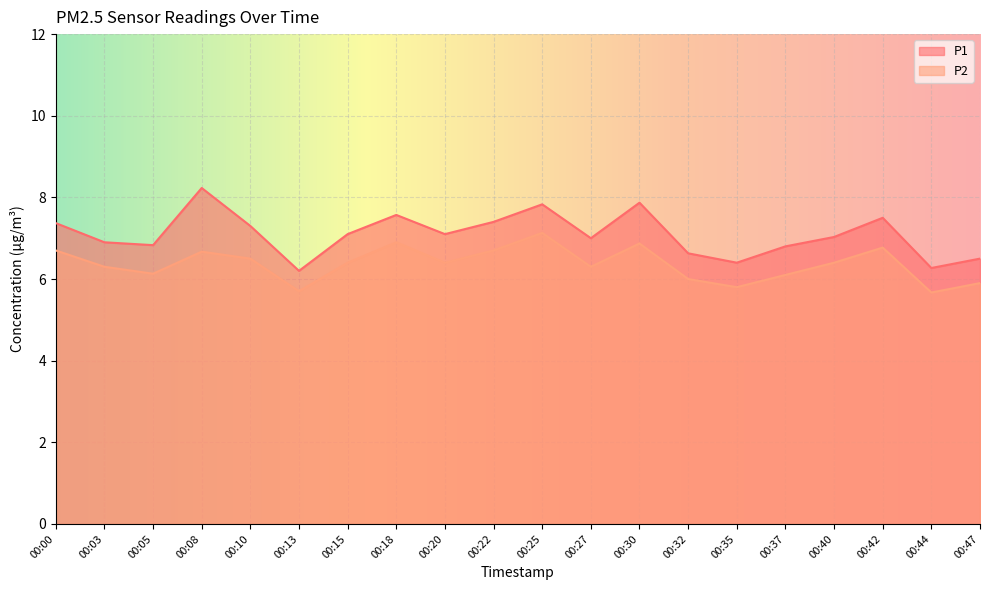

Which series has the largest total across all categories?

P1